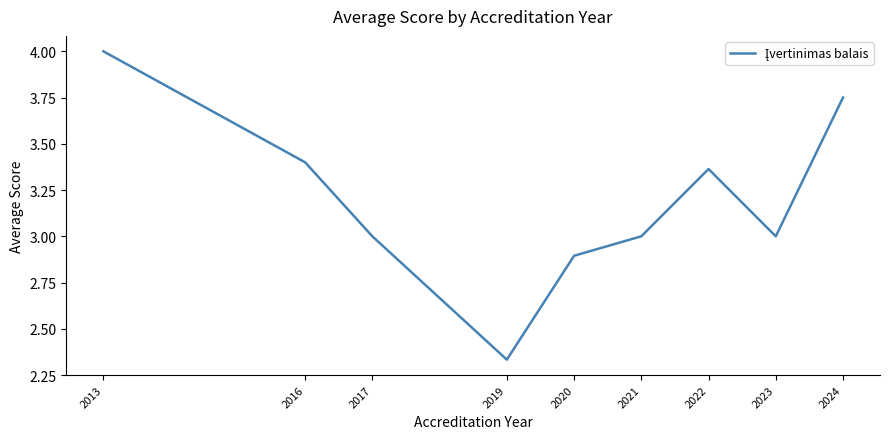

The value at 2022 is 3.4. True or false?

True